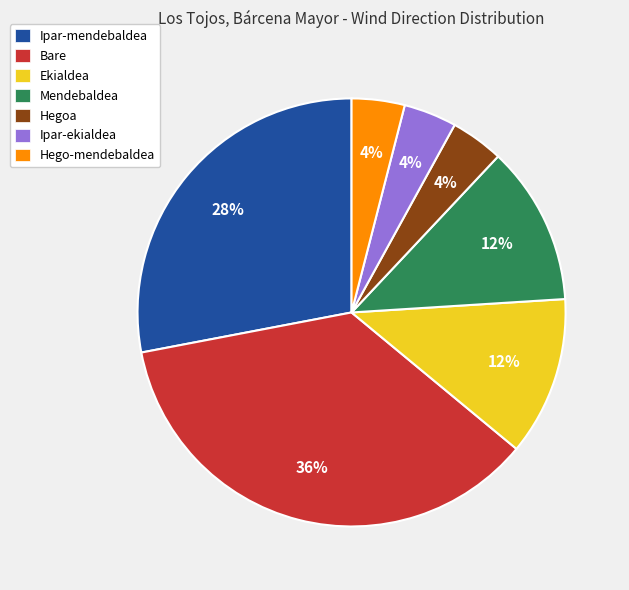

True or false: Bare accounts for 48% of the total.

False